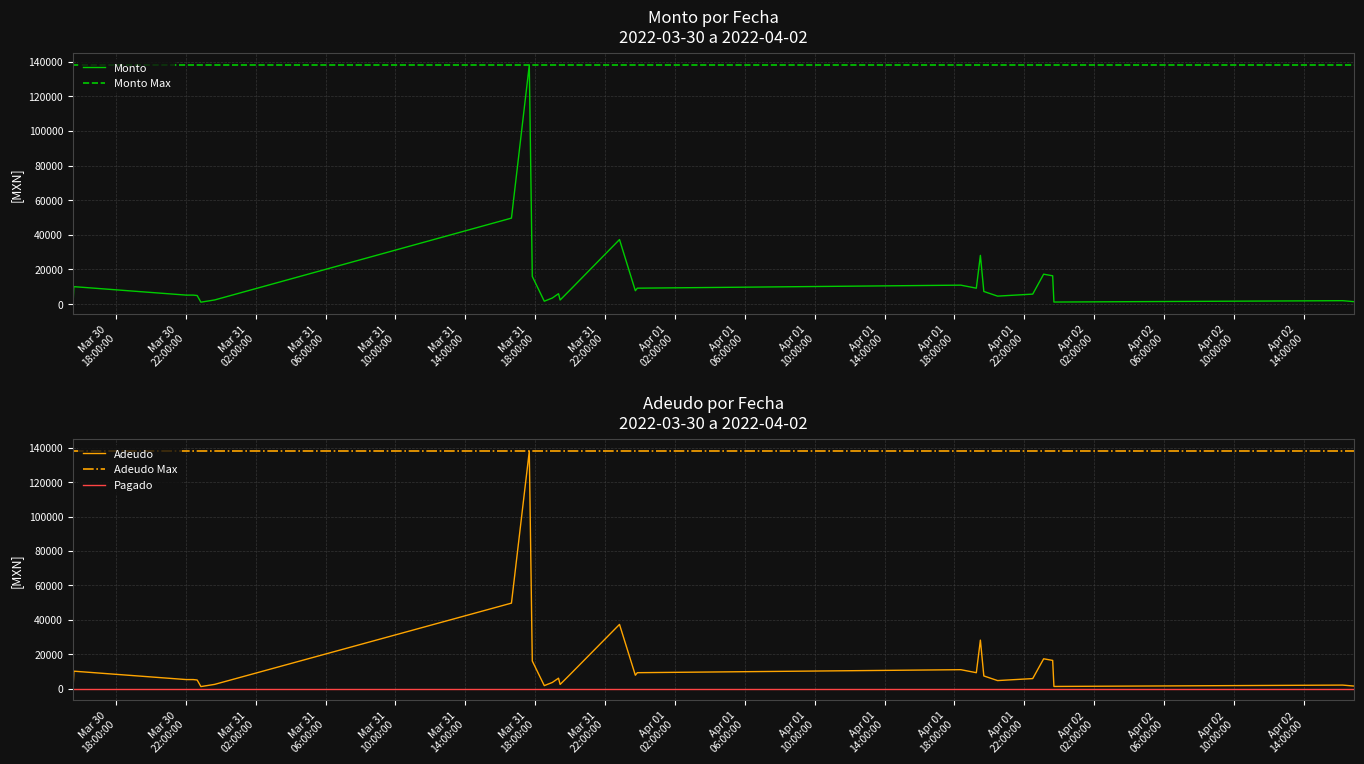

How many interior local valleys does the Adeudo series have?

8